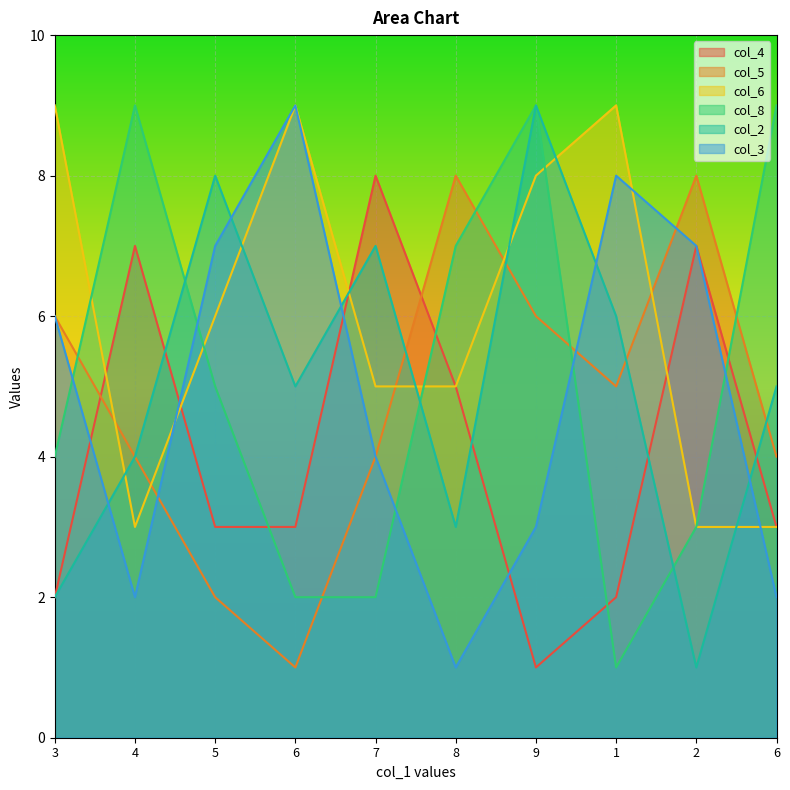

The value of col_2 at 6 is 1. True or false?

False